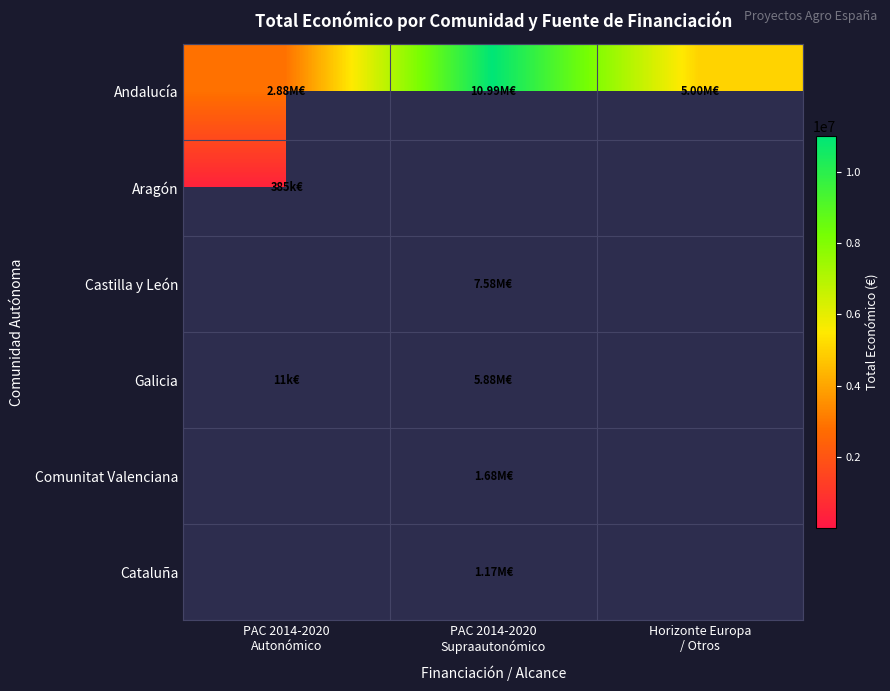

Is it true that Galicia equals 5884523.0 at PAC 2014-2020 Supraautonómico?

True